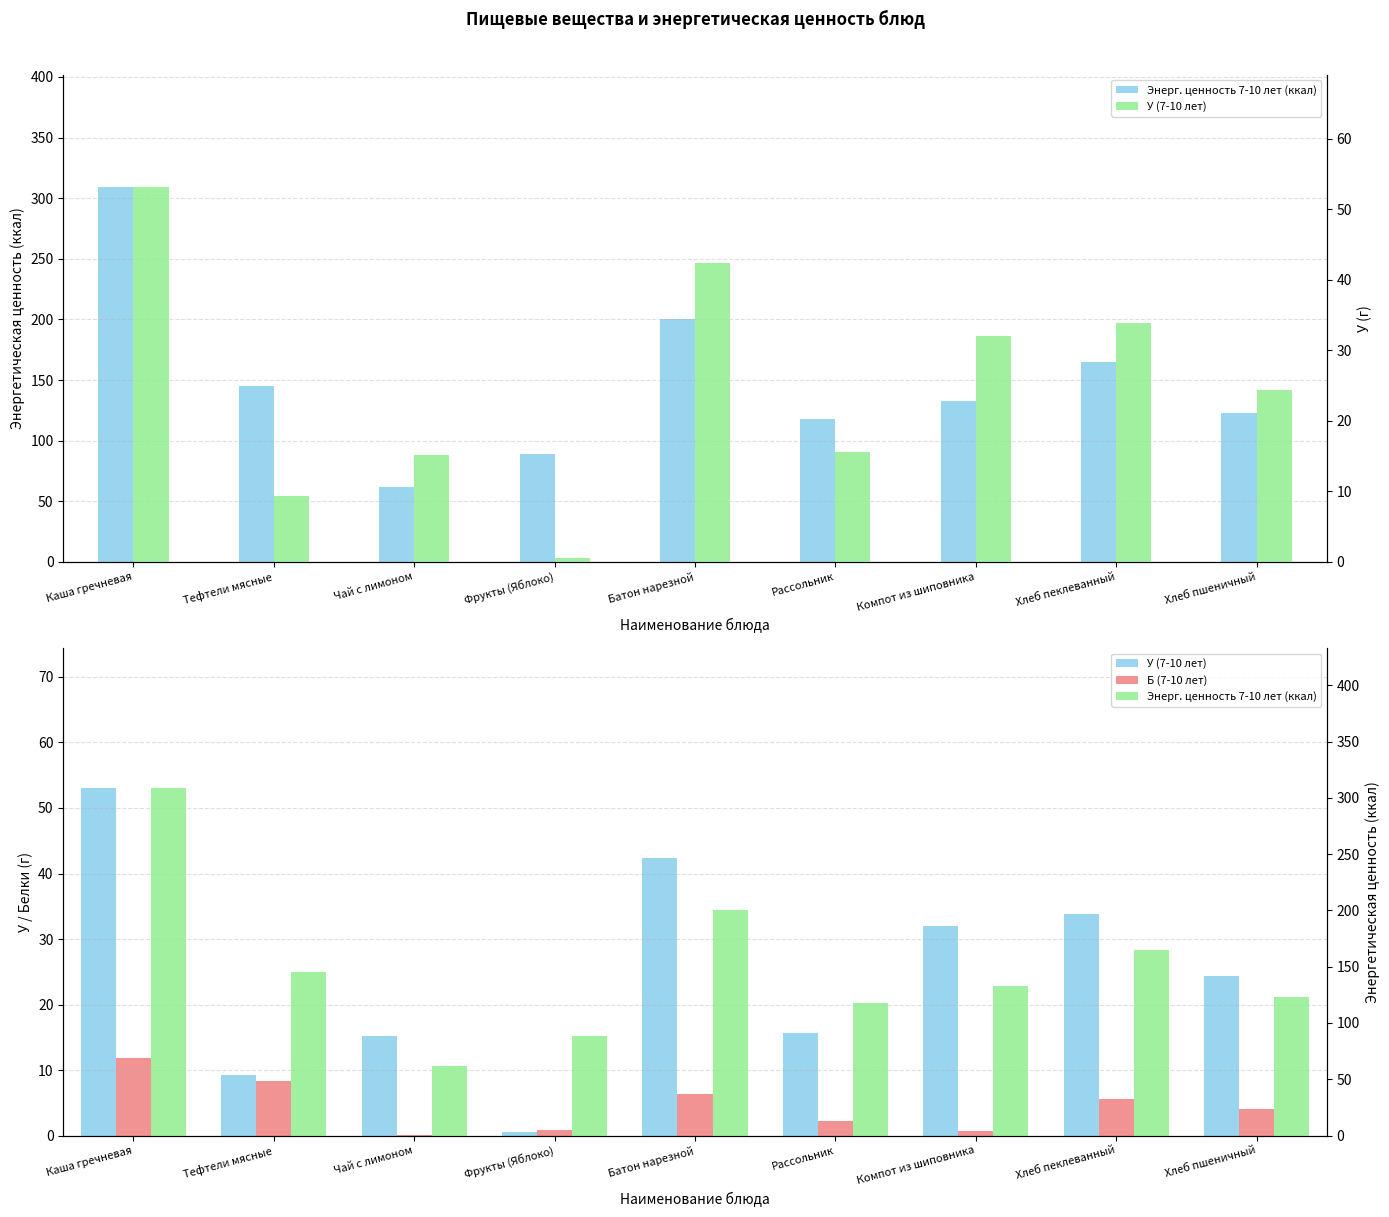

Rank the series at Тефтели мясные from lowest to highest value.

Б (7-10 лет), У (7-10 лет), Энерг. ценность 7-10 лет (ккал)